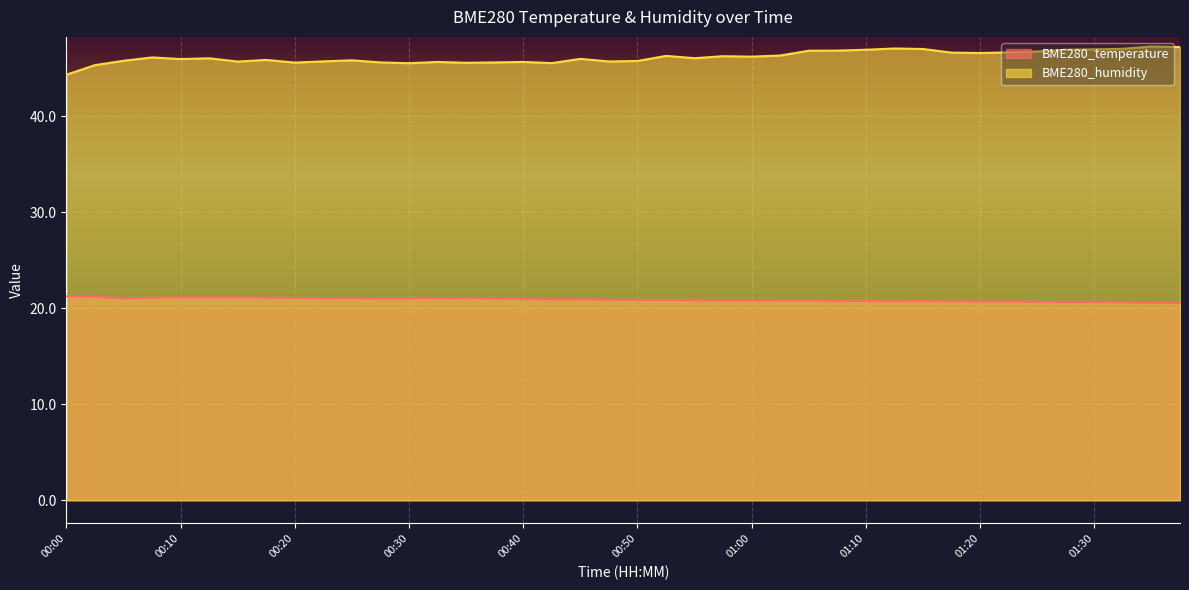

Reading left to right, transcribe all the data shown in this chart.

BME280_temperature: 00:00=21.2	00:03=21.2	00:05=21.0	00:08=21.1	00:10=21.1	00:13=21.1	00:15=21.1	00:18=21.1	00:20=21.1	00:22=21.1	00:25=21.0	00:27=21.0	00:30=21.0	00:32=21.1	00:35=21.1	00:37=21.0	00:40=21.0	00:42=20.9	00:45=20.9	00:47=20.9	00:50=20.9	00:52=20.9	00:55=20.8	00:57=20.8	01:00=20.8	01:02=20.8	01:05=20.8	01:07=20.8	01:10=20.8	01:12=20.7	01:15=20.8	01:17=20.7	01:20=20.7	01:22=20.7	01:25=20.7	01:27=20.6	01:30=20.6	01:32=20.6	01:35=20.6	01:40=20.6
BME280_humidity: 00:00=44.3	00:03=45.3	00:05=45.8	00:08=46.1	00:10=46.0	00:13=46.0	00:15=45.7	00:18=45.9	00:20=45.6	00:22=45.7	00:25=45.8	00:27=45.6	00:30=45.5	00:32=45.7	00:35=45.6	00:37=45.6	00:40=45.7	00:42=45.5	00:45=46.0	00:47=45.7	00:50=45.8	00:52=46.3	00:55=46.0	00:57=46.3	01:00=46.2	01:02=46.3	01:05=46.8	01:07=46.8	01:10=46.9	01:12=47.1	01:15=47.0	01:17=46.6	01:20=46.6	01:22=46.7	01:25=46.8	01:27=46.9	01:30=47.0	01:32=47.0	01:35=47.3	01:40=47.2